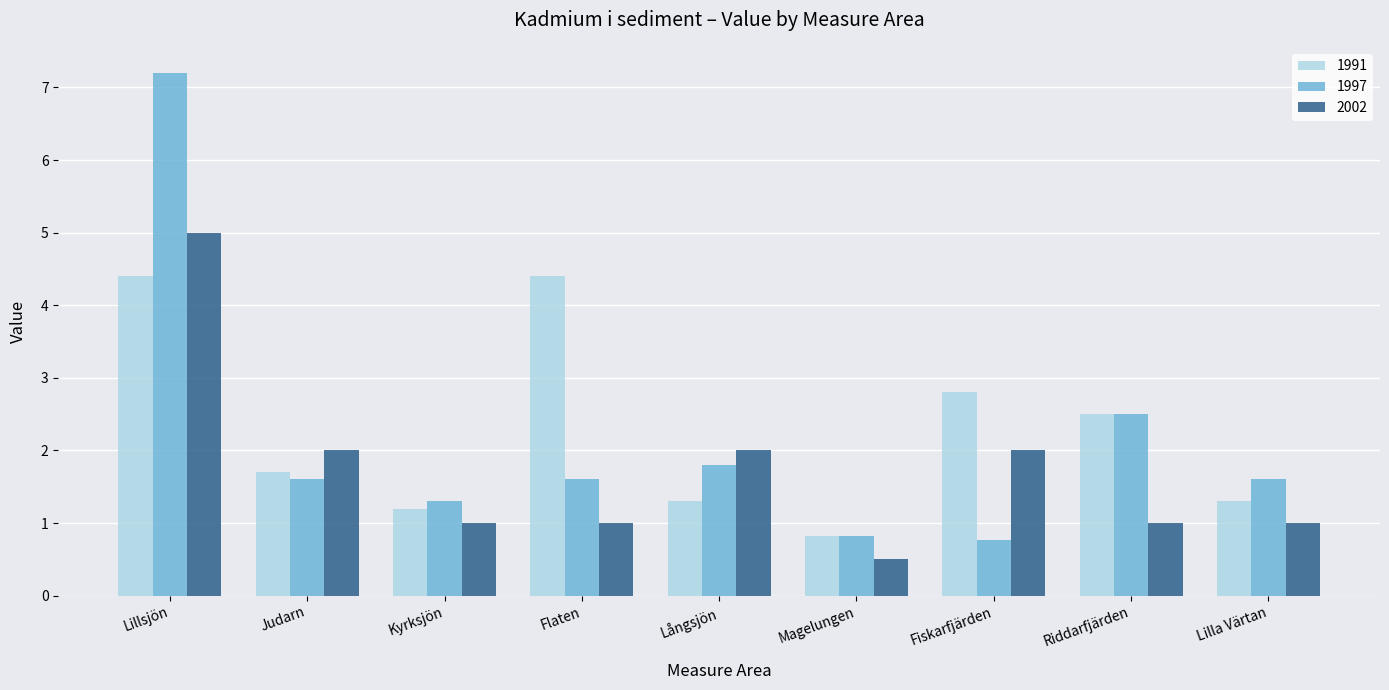

List the series in order of their peak value, lowest first.

1991, 2002, 1997